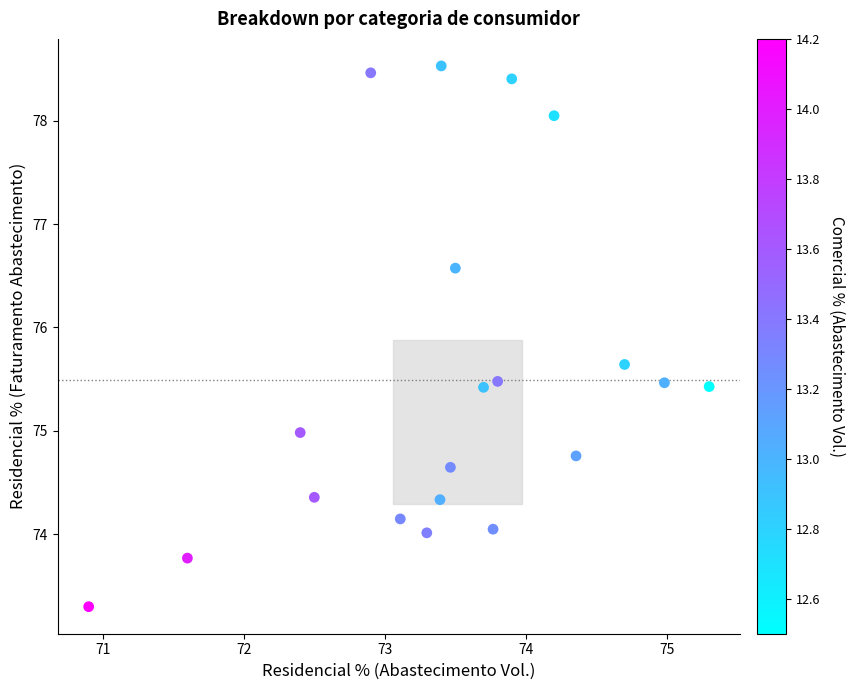

What is the range of Y values (max minus min)?

5.2